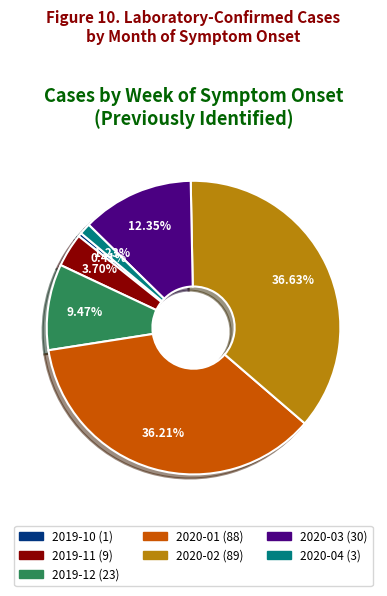

How many segments does this pie chart have?

7